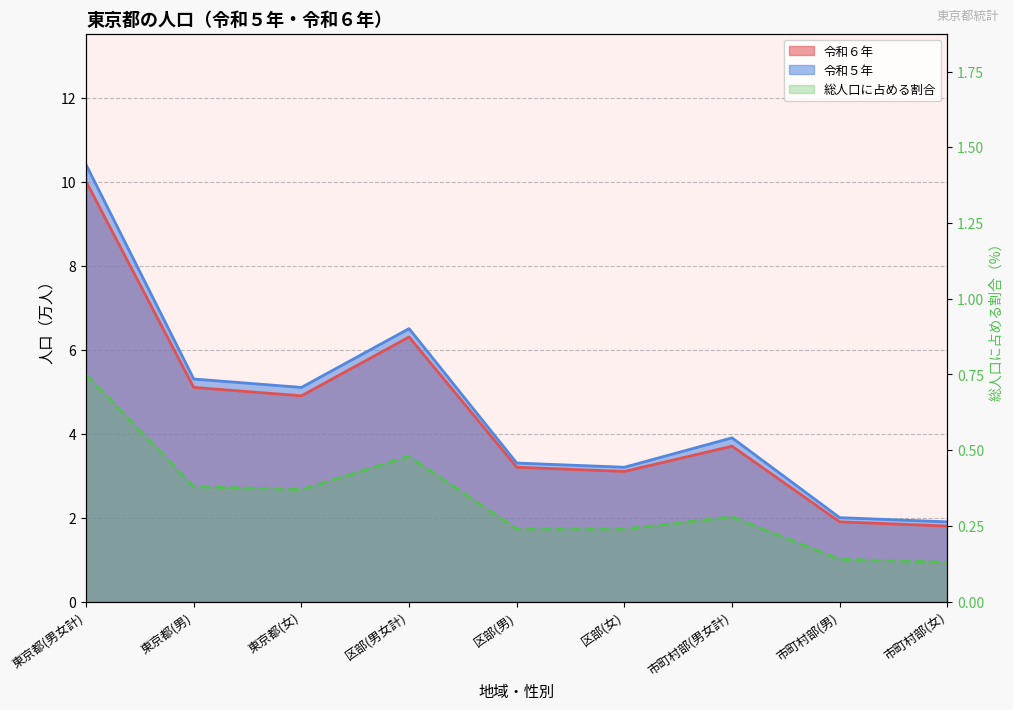

List the labels in order of value, smallest first.

市町村部(女), 市町村部(男), 区部(男), 区部(女), 市町村部(男女計), 東京都(女), 東京都(男), 区部(男女計), 東京都(男女計)